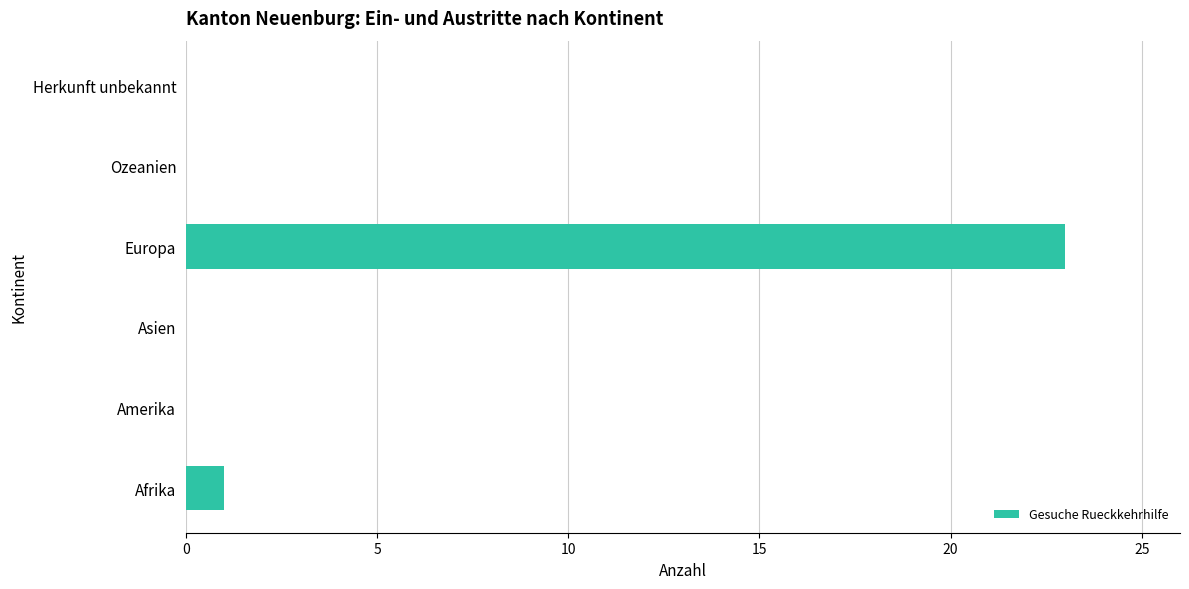

How many distinct data groups are displayed?

1